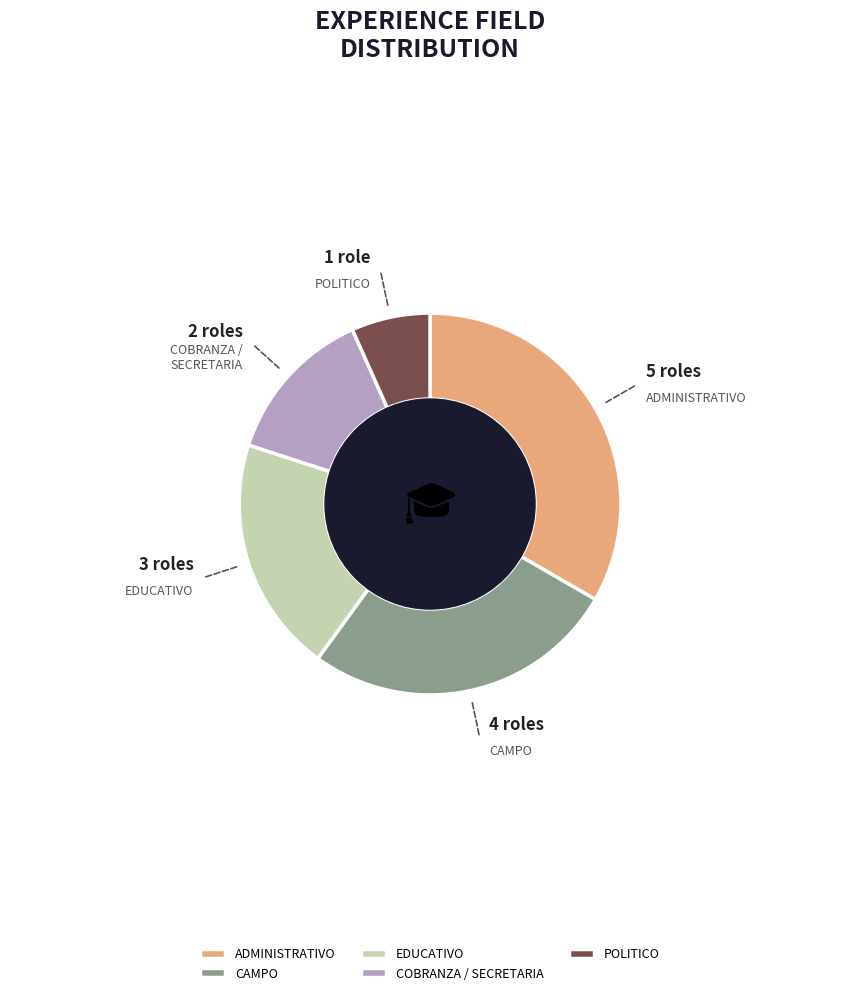

Does EDUCATIVO account for over 50% of the chart?

No